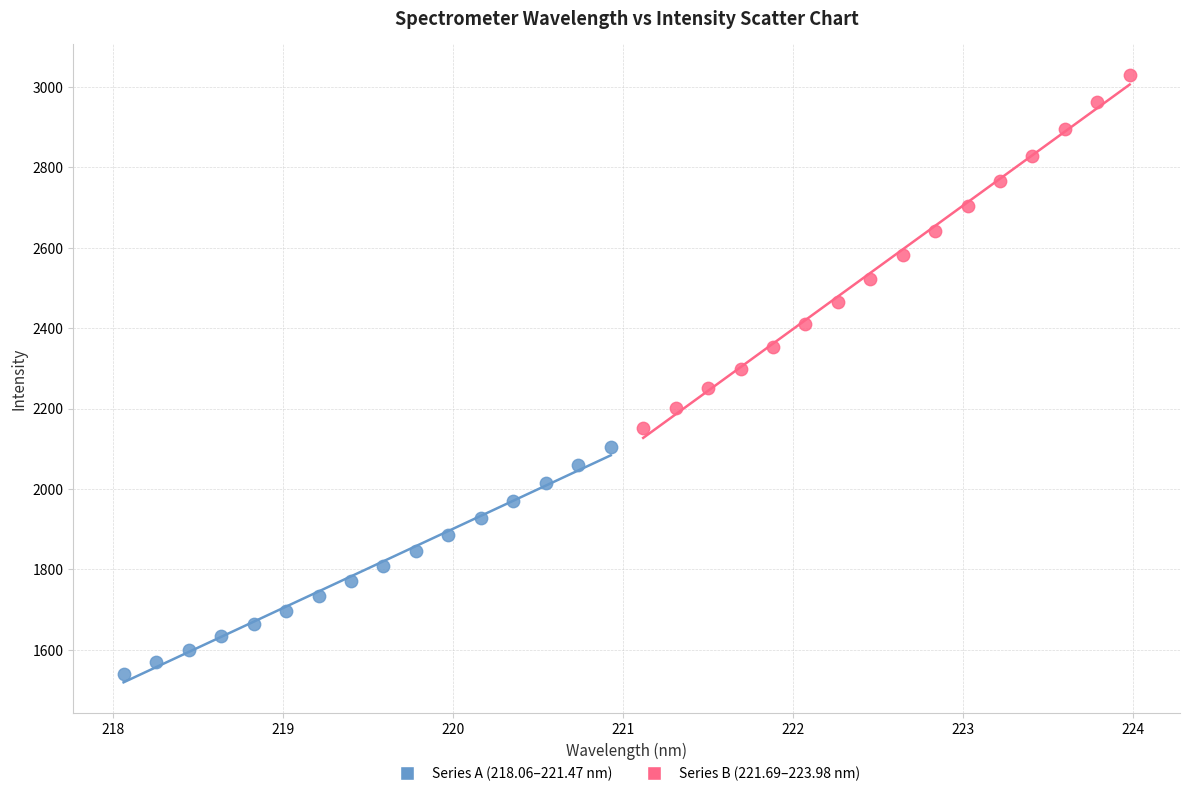

Which series contains the lowest Y value?

Series A (218.06–221.47 nm)